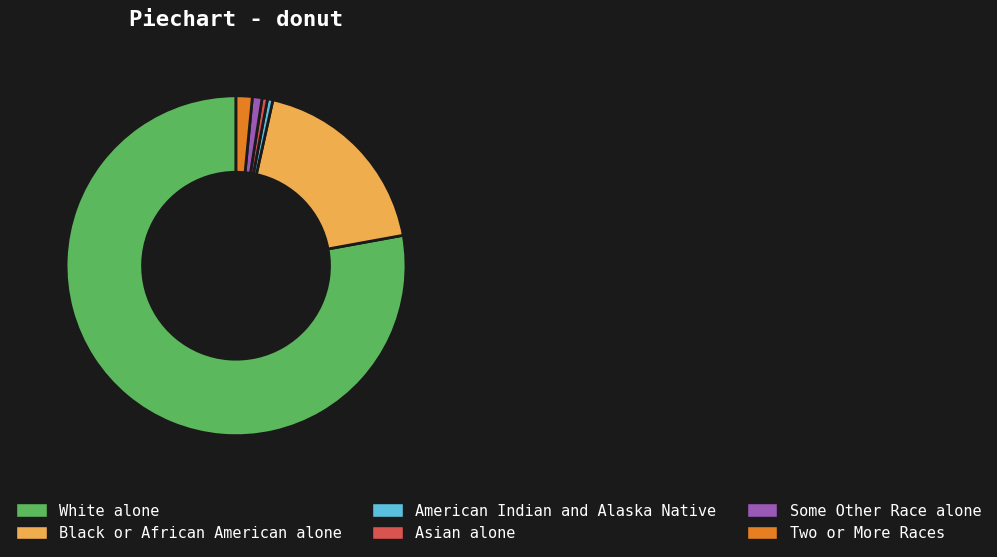

Do Asian alone and Two or More Races together represent more than half of the pie?

No